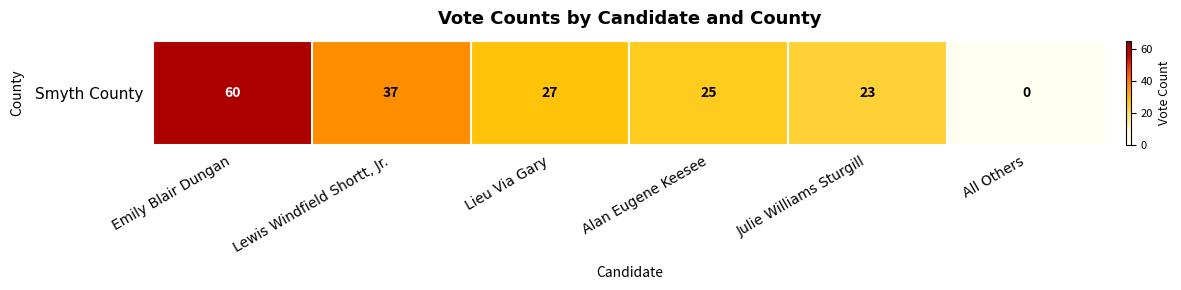

List the labels in order of value, largest first.

Emily Blair Dungan, Lewis Windfield Shortt, Jr., Lieu Via Gary, Alan Eugene Keesee, Julie Williams Sturgill, All Others